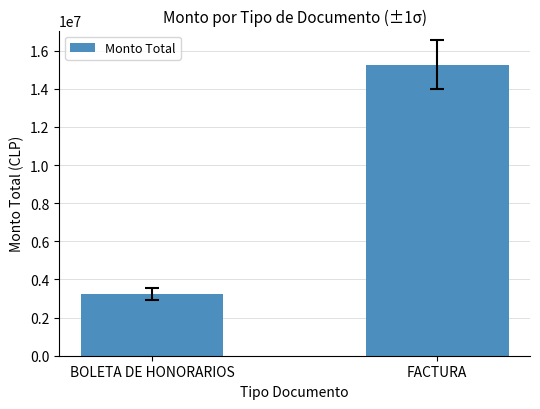

Reading right to left, what are all the values shown in this chart?

FACTURA=15263091	BOLETA DE HONORARIOS=3239501